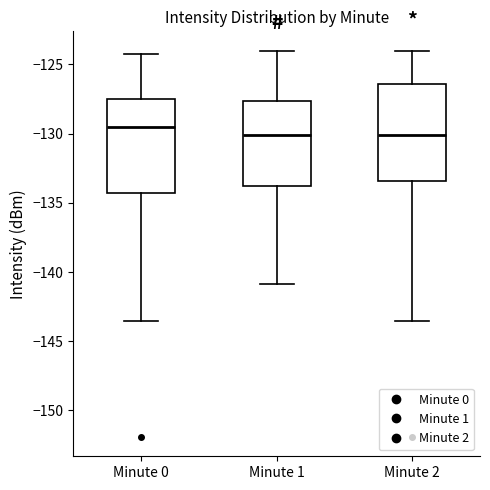

Where is the upper edge of the box for Minute 2 on the y-axis? The values are not printed on the chart, so give them approximately, as read against the axis.

-126.5